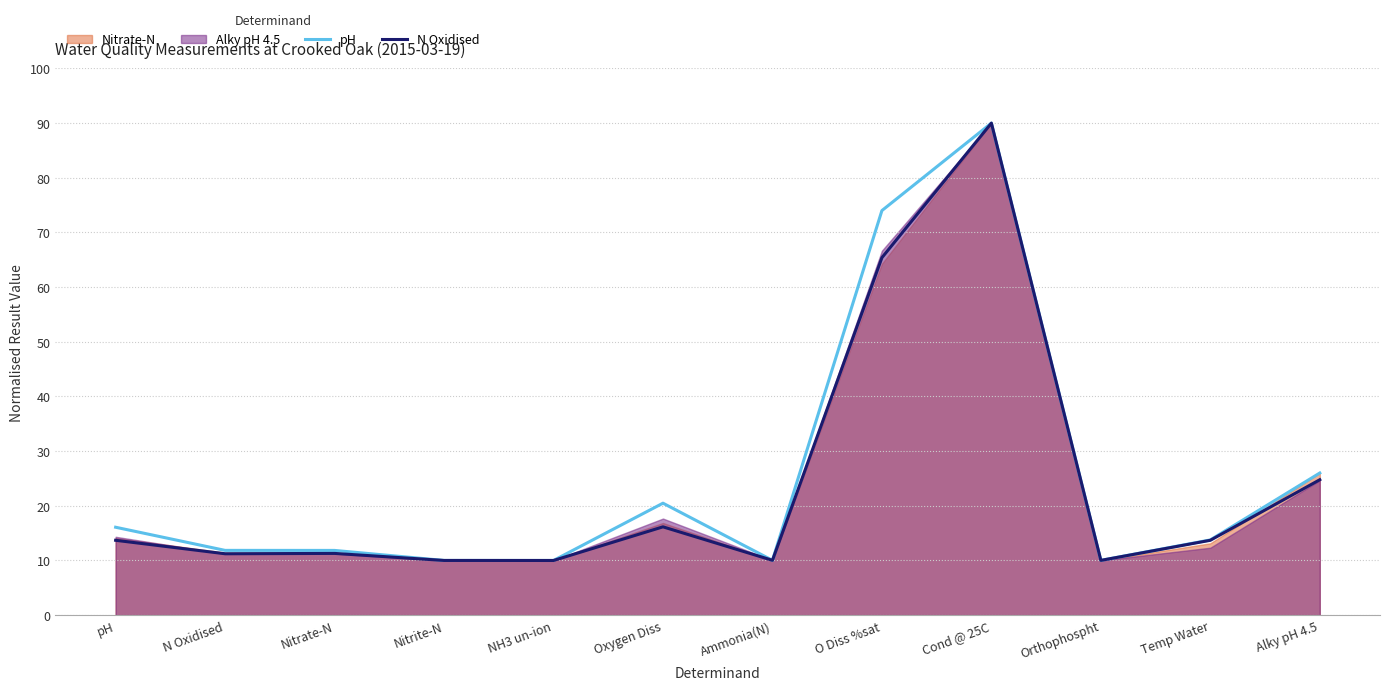

What value does the pH series have at Cond @ 25C?

90.0